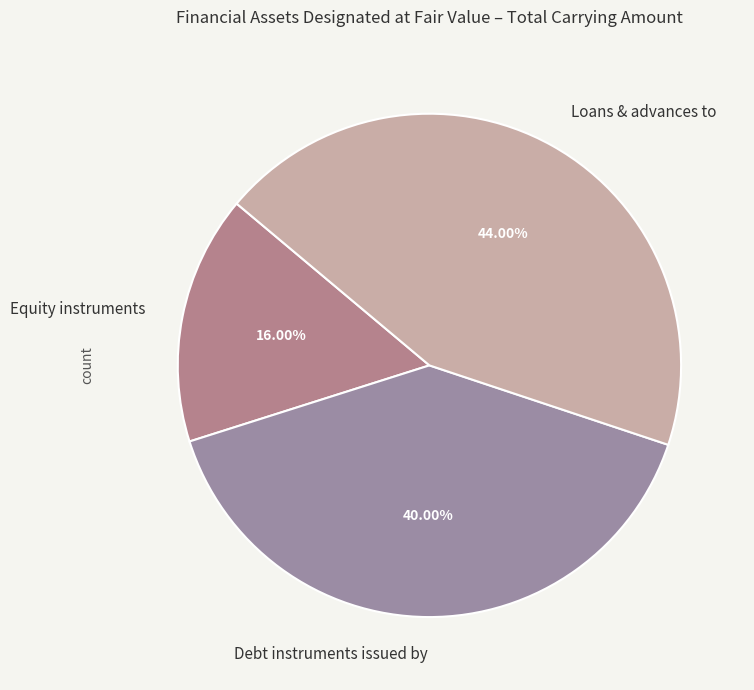

True or false: Loans & advances to accounts for 44% of the total.

True